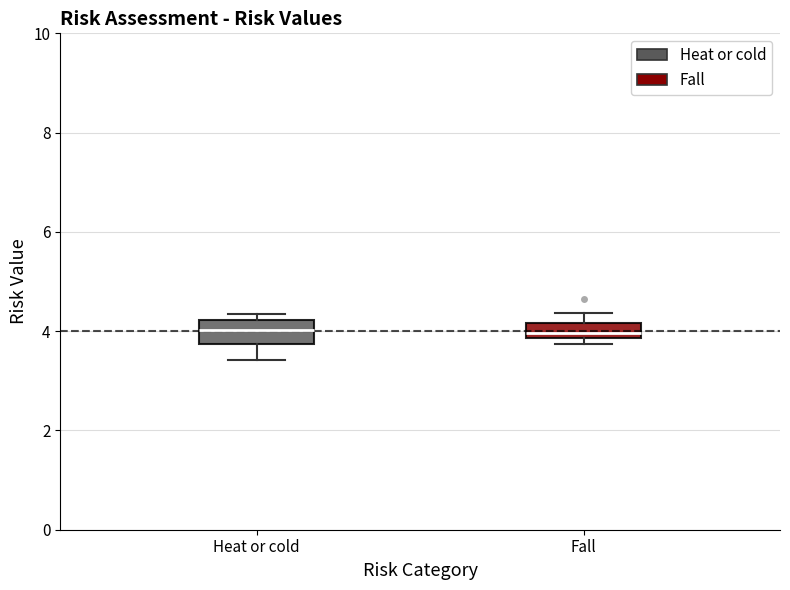

Where does the lower whisker of the box for Heat or cold end on the y-axis? The values are not printed on the chart, so give them approximately, as read against the axis.

3.4